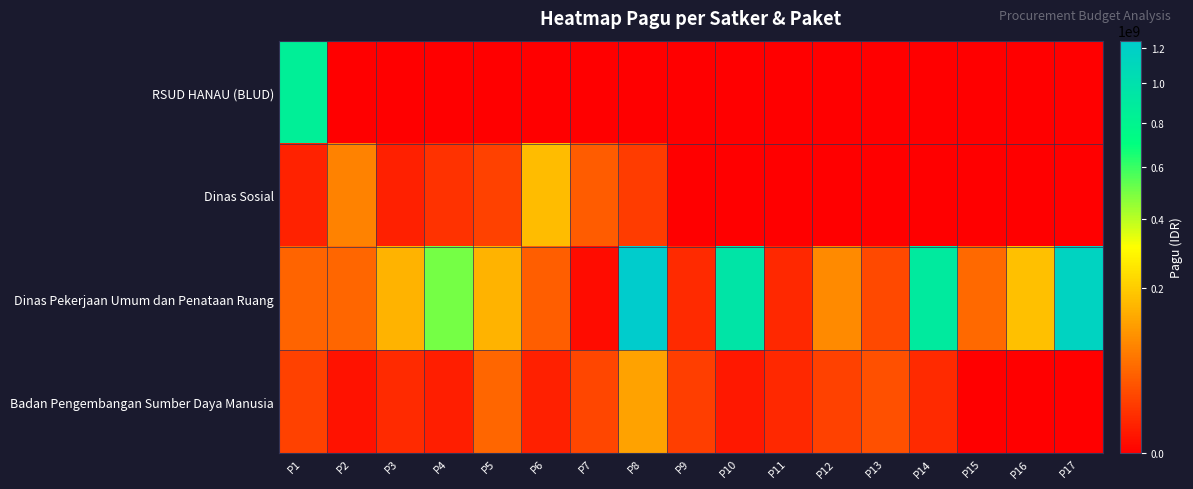

What is the greatest value displayed?

1244880000